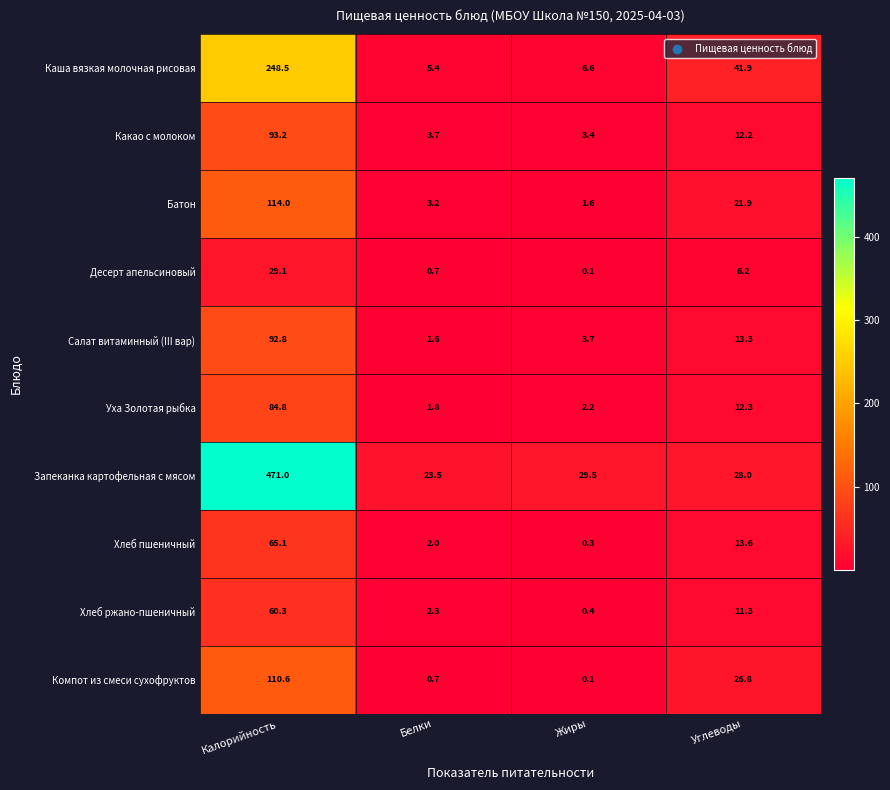

Which series has the widest spread of values?

Запеканка картофельная с мясом